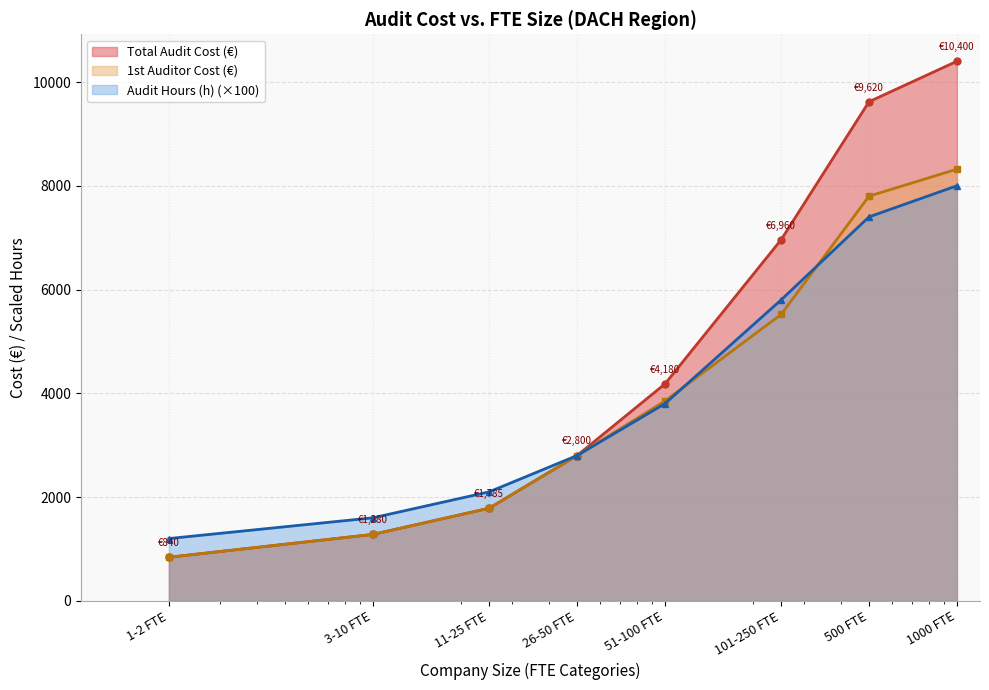

Is the value of Total Audit Cost (€) at 500 FTE greater than the value of Audit Hours (h) at 11-25 FTE?

Yes